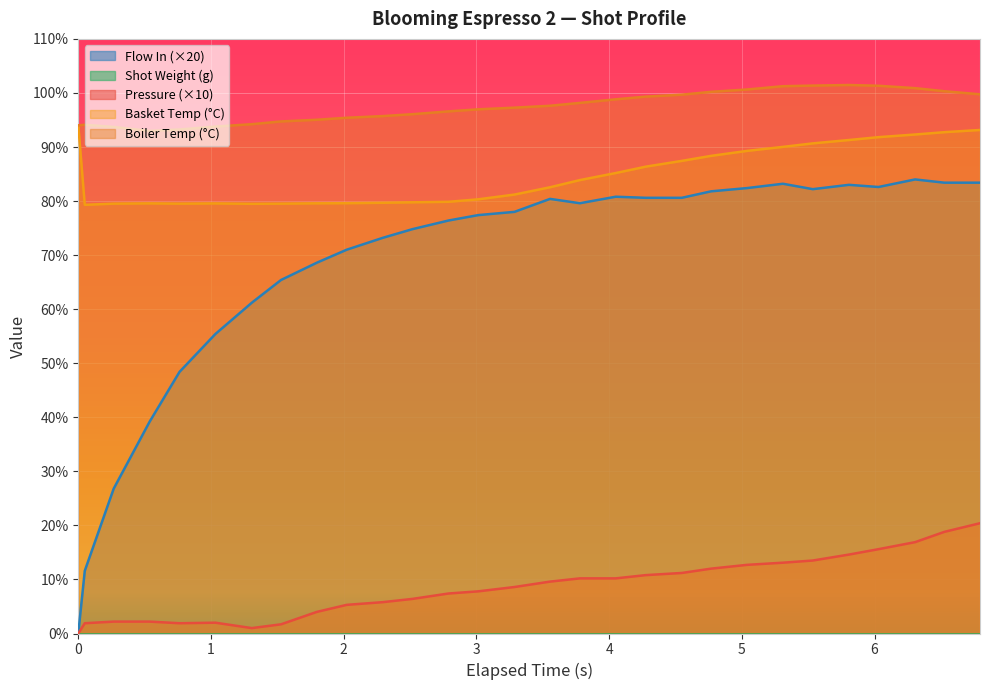

True or false: Boiler Temp (°C) and Flow In (×20) intersect in this chart.

False